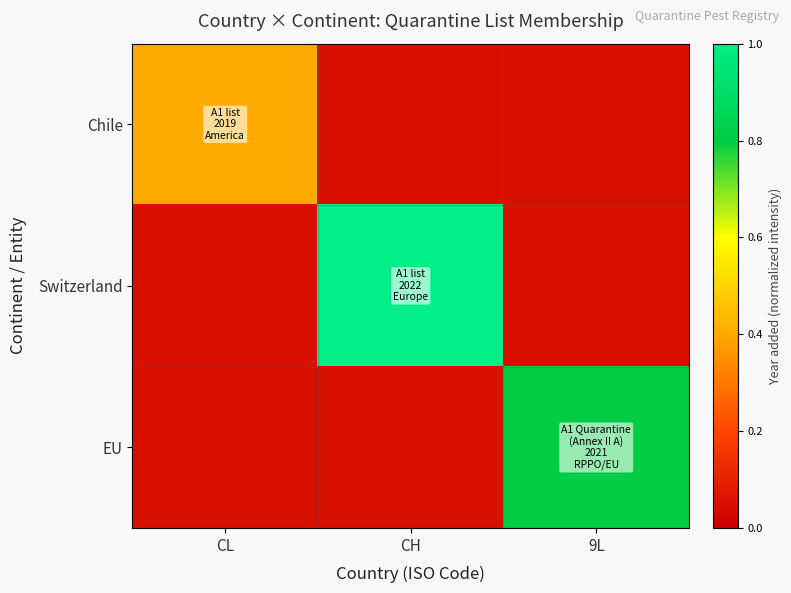

At how many categories does at least one series exceed 0?

3